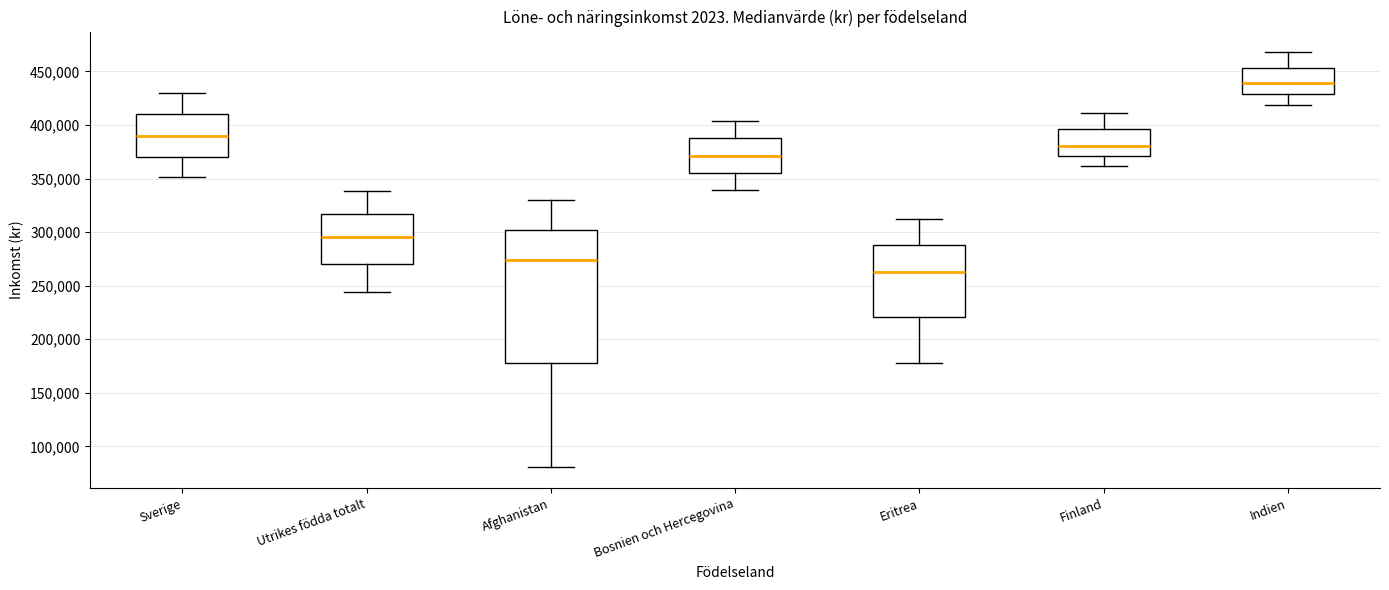

Where does the lower whisker of the box for Afghanistan end on the y-axis? The values are not printed on the chart, so give them approximately, as read against the axis.

80000